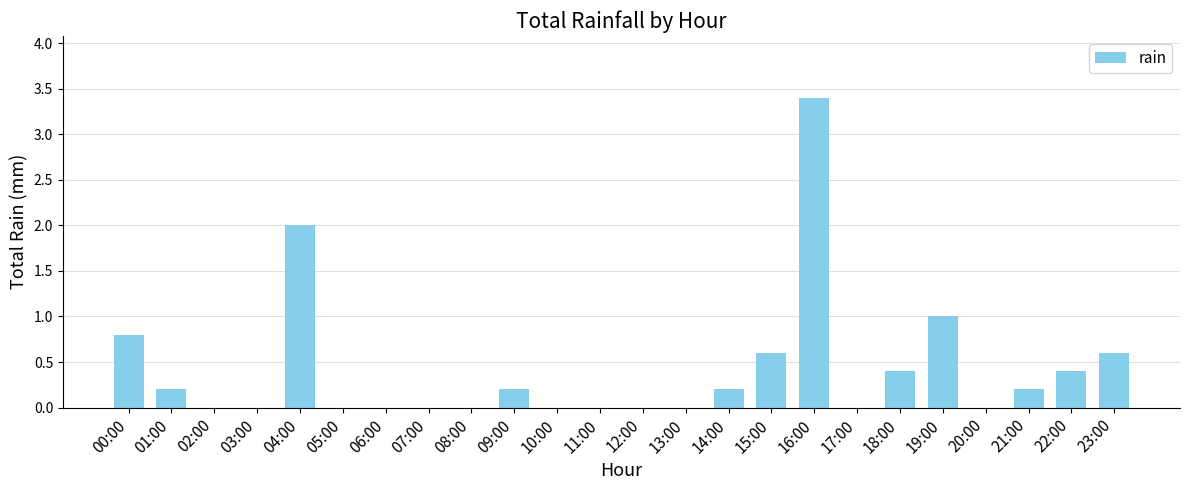

The chart shows a value of -1.5 at 17:00. True or false?

False